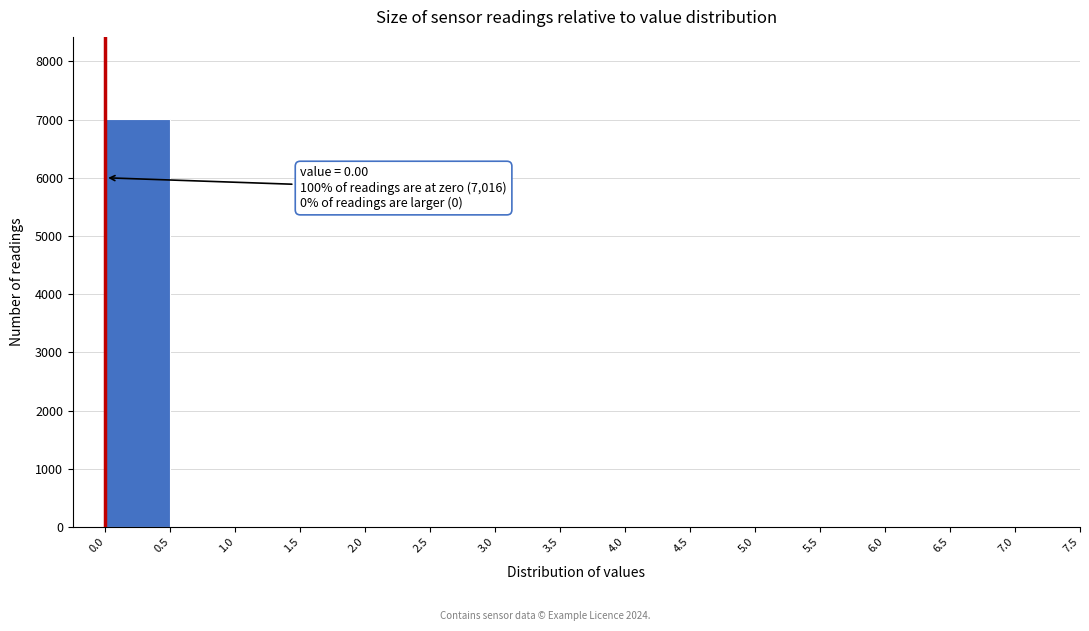

Over which range of the x-axis is the bar tallest?

0.0 to 0.5